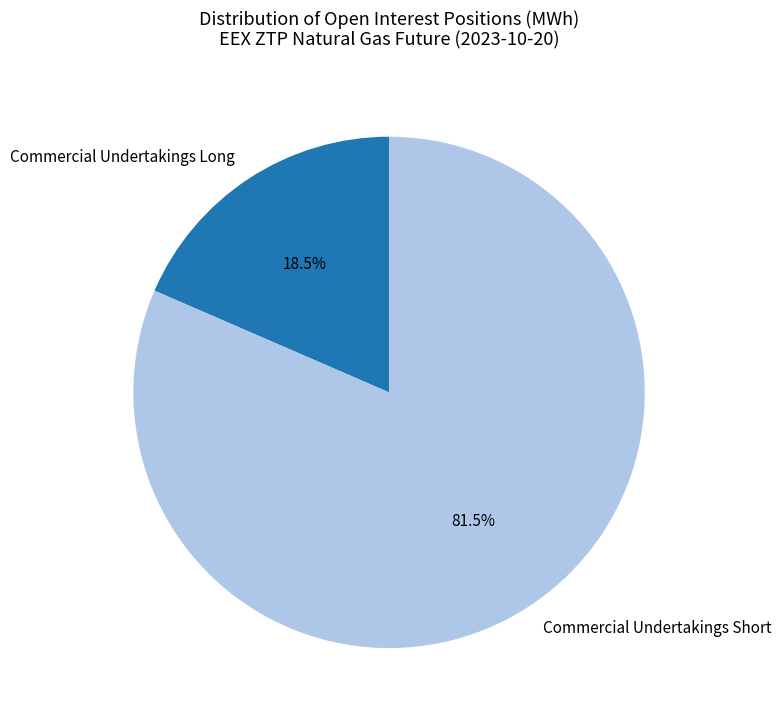

Which category has the smallest portion of the pie?

Commercial Undertakings Long